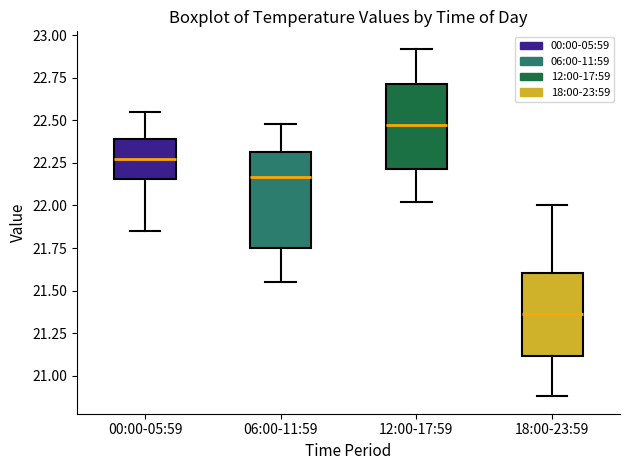

Reading left to right, transcribe this box plot: for each box, give where its median line is, the range the box spans, and where its two whiskers end, as read against the y-axis. The values are not printed on the chart, so give them approximately, as read against the axis.

00:00-05:59: median 22.30, box 22.15 to 22.40, whiskers 21.85 to 22.55
06:00-11:59: median 22.15, box 21.75 to 22.30, whiskers 21.55 to 22.50
12:00-17:59: median 22.50, box 22.20 to 22.70, whiskers 22.00 to 22.90
18:00-23:59: median 21.35, box 21.10 to 21.60, whiskers 20.90 to 22.00